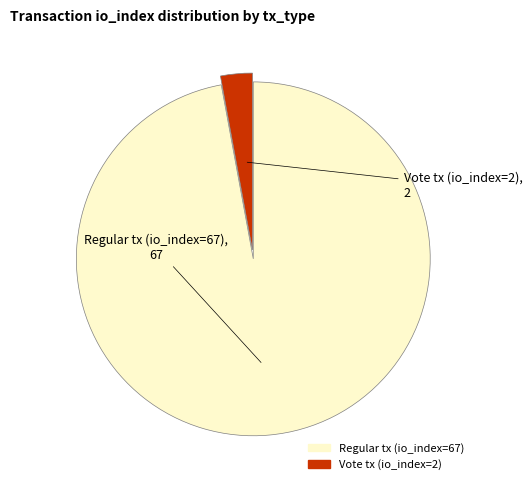

Rank the categories by value from highest to lowest.

Regular tx (io_index=67), Vote tx (io_index=2)